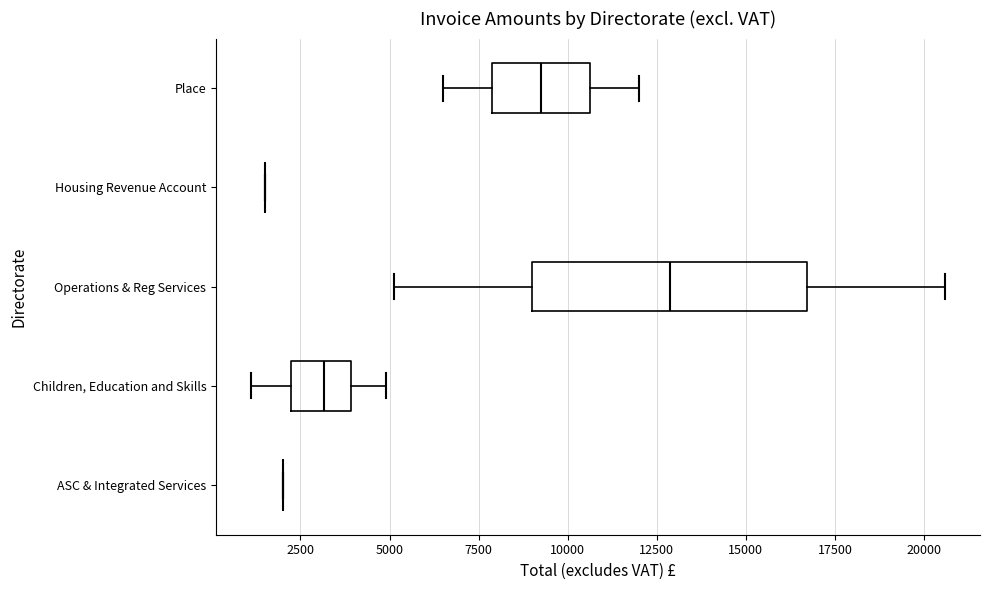

Reading bottom to top, read every box against the x-axis: the position of its median line, the range the box covers, and the ends of its whiskers. The values are not printed on the chart, so give them approximately, as read against the axis.

ASC & Integrated Services: box collapsed to a line at 2000, whiskers 2000 to 2000
Children, Education and Skills: median 3000, box 2000 to 4000, whiskers 1000 to 5000
Operations & Reg Services: median 13000, box 9000 to 16500, whiskers 5000 to 20500
Housing Revenue Account: box collapsed to a line at 1500, whiskers 1500 to 1500
Place: median 9500, box 8000 to 10500, whiskers 6500 to 12000